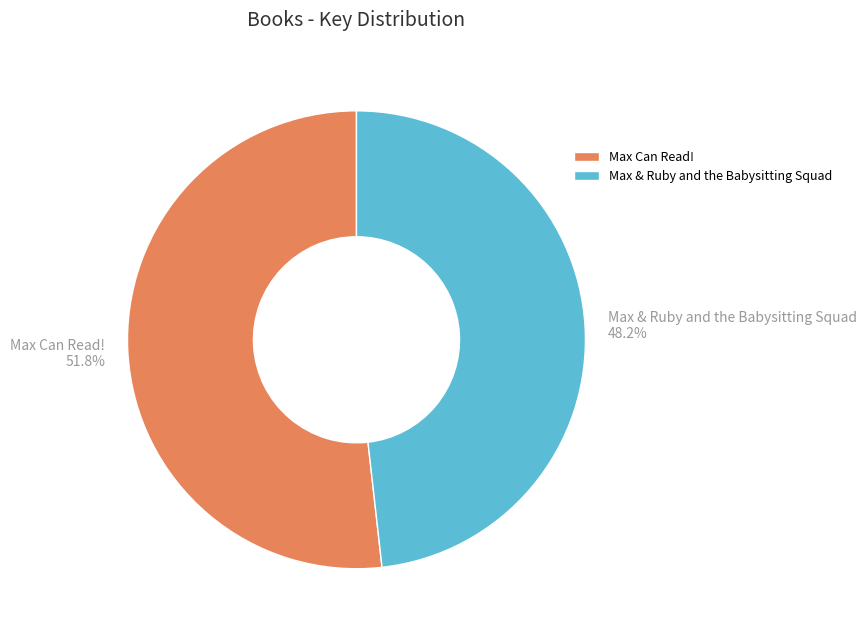

Approximately how many times larger is the value at Max Can Read! compared to Max & Ruby and the Babysitting Squad?

1.1